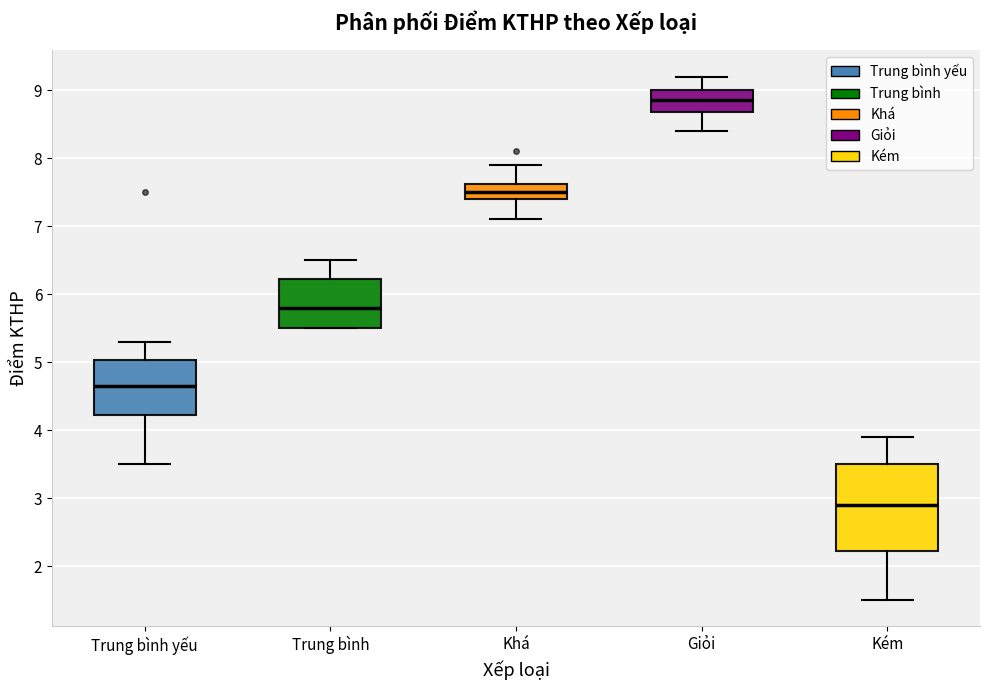

Which box is the tallest, from its lower edge to its upper edge?

Kém